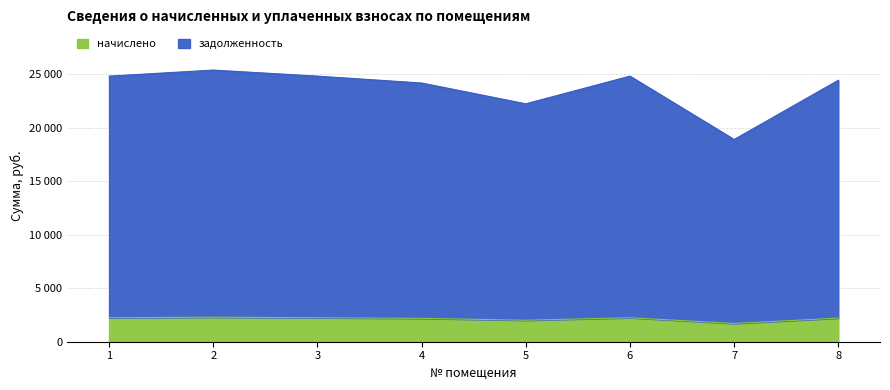

True or false: задолженность and начислено intersect in this chart.

False